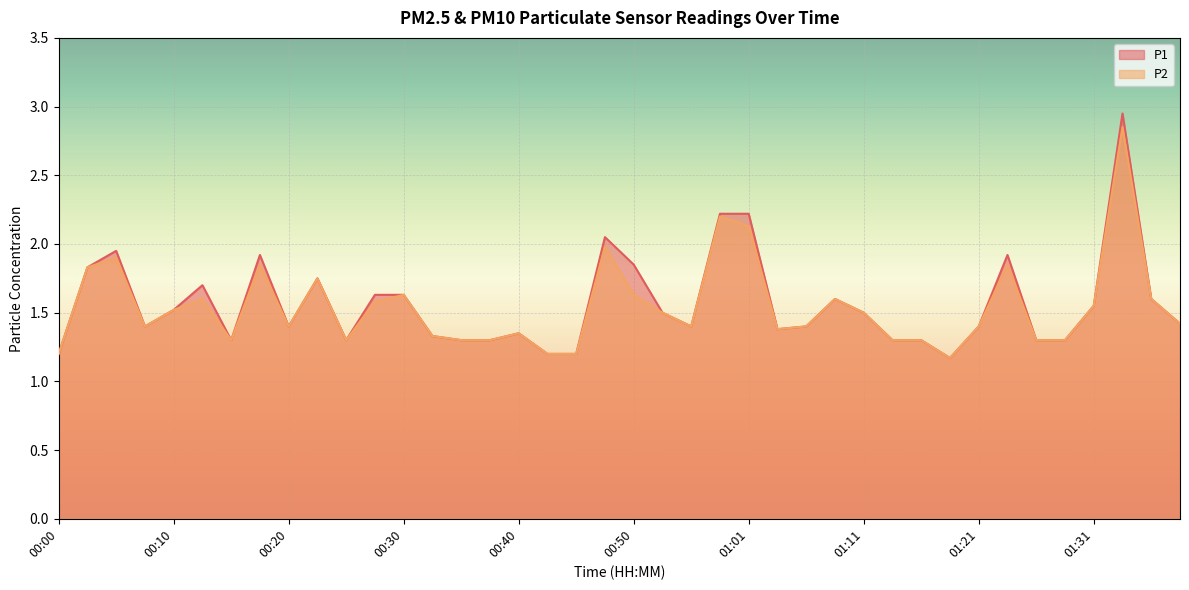

True or false: P1 has a value of 1.4 at 00:55.

True